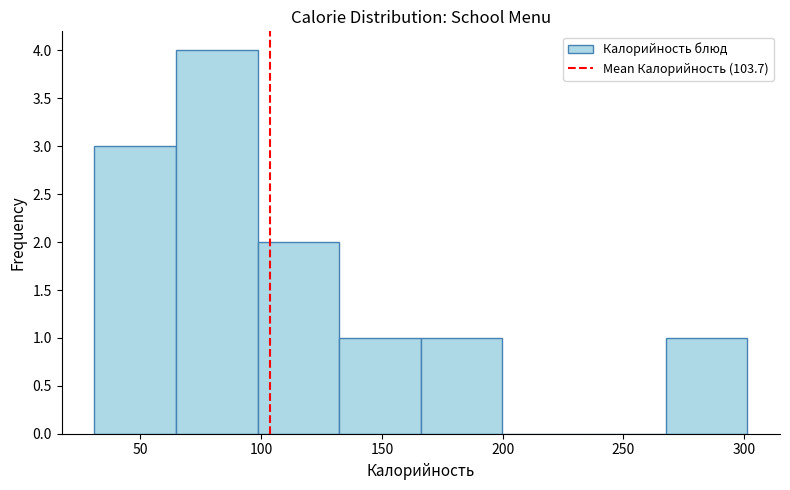

Over which range of the x-axis is the bar tallest?

65 to 100